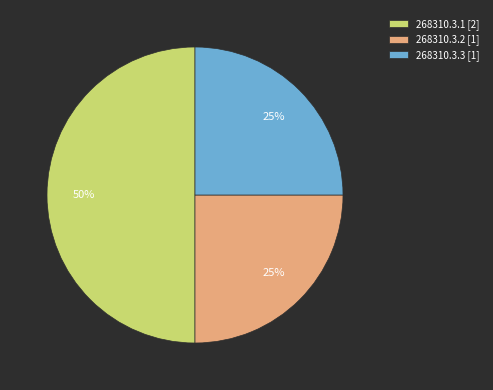

How many segments does this pie chart have?

3